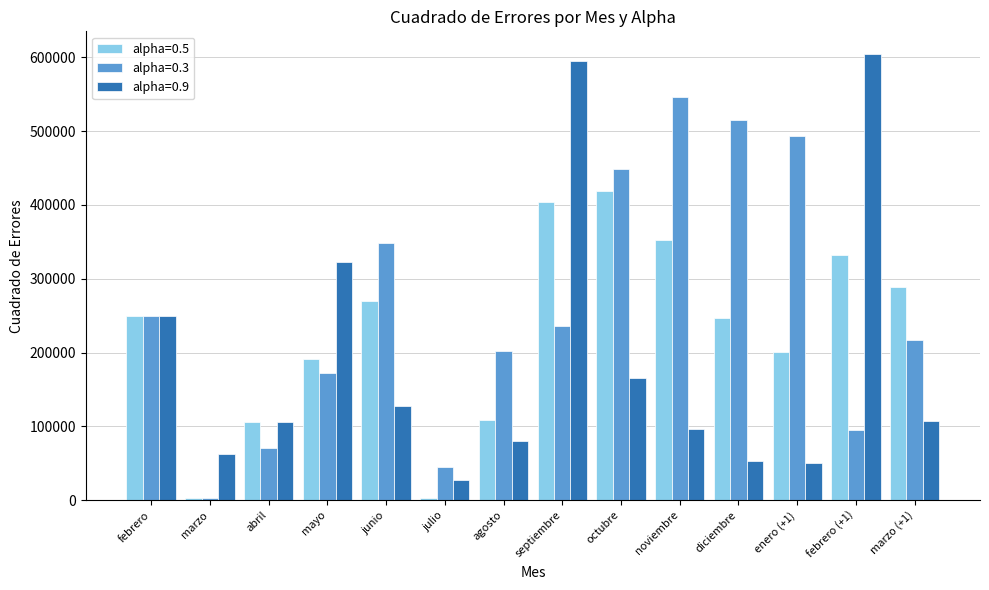

What is the difference between the maximum and minimum values in the alpha=0.5 series?

416857.4